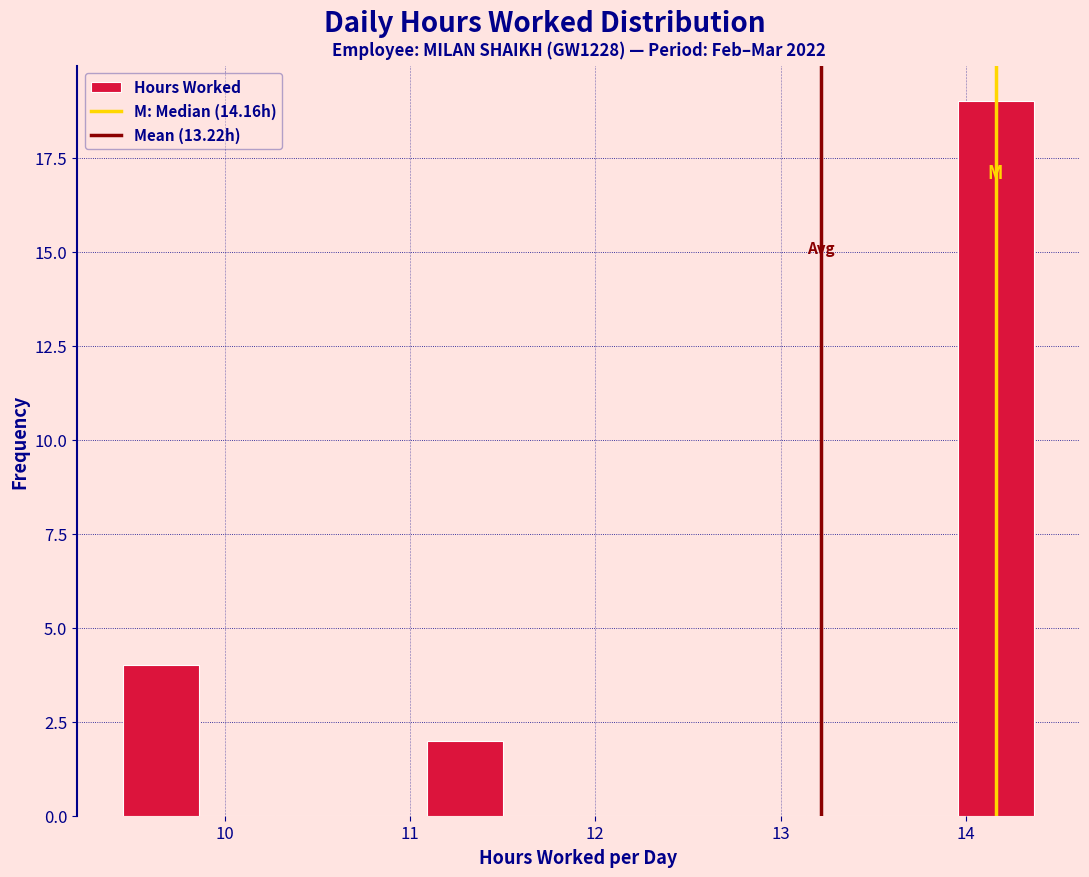

How tall is the bar that spans 11.09 to 11.50 on the x-axis? Neither the bar edges nor the heights are printed on the chart, so give them approximately, as read against the axes.

2